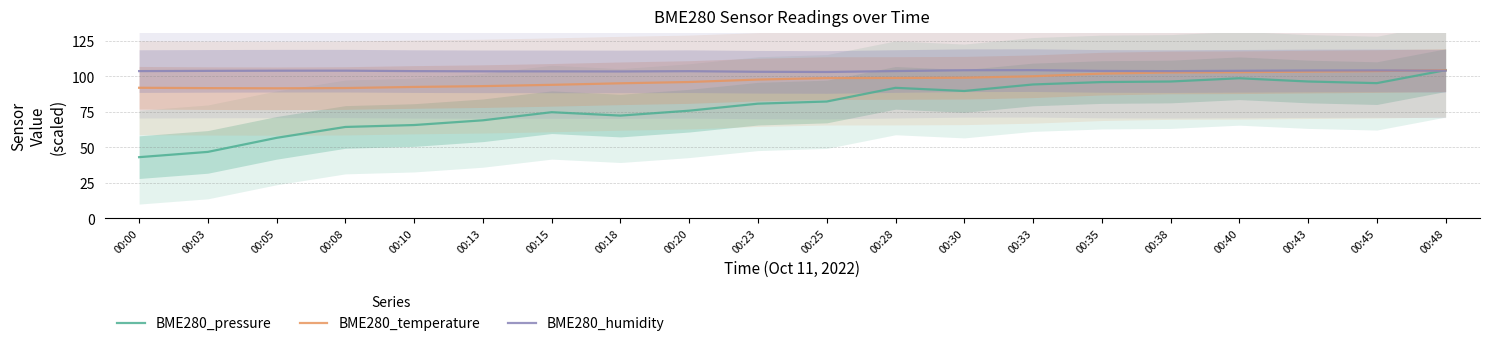

What are all the series names shown in the legend?

BME280_pressure, BME280_temperature, BME280_humidity